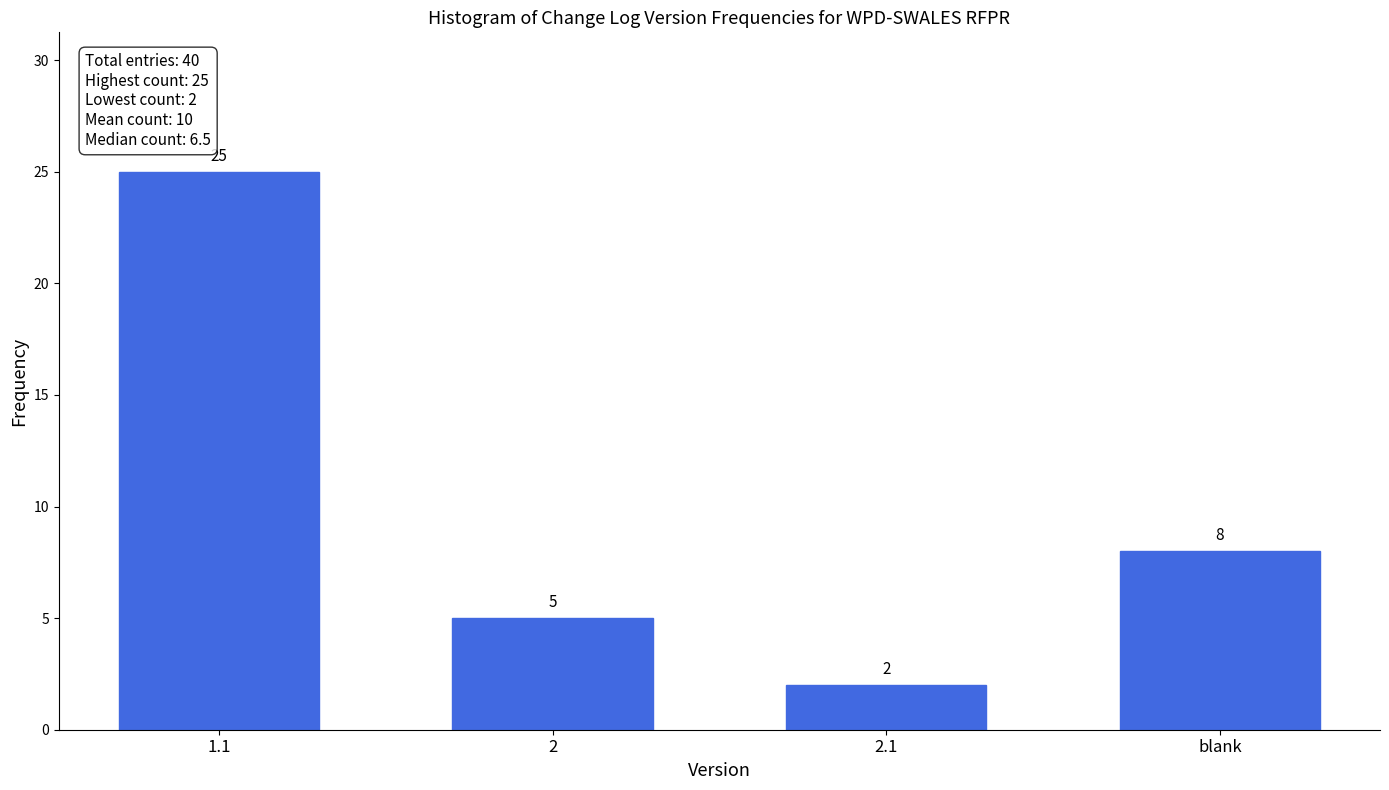

Reading left to right, what are all the values shown in this chart?

1.1=25	2=5	2.1=2	blank=8